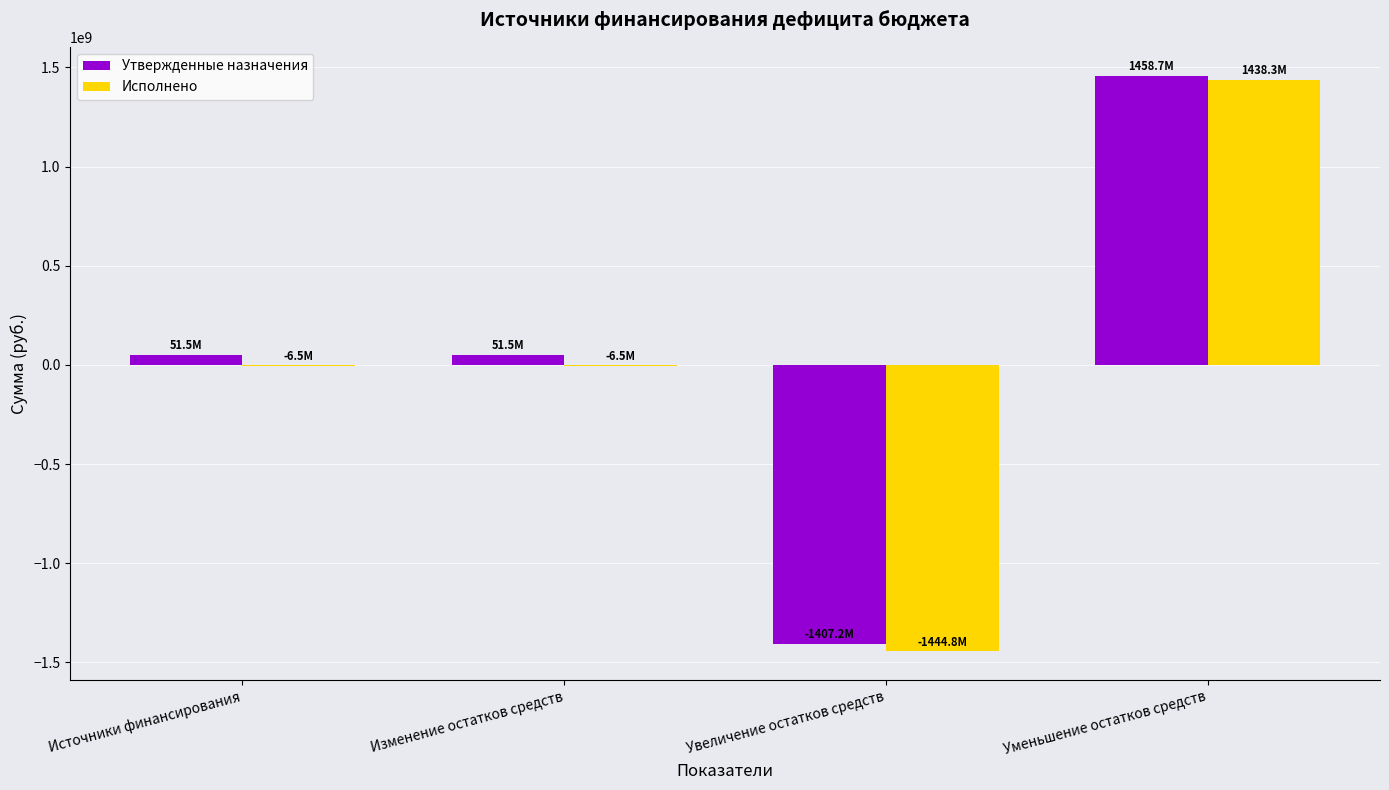

What are all the series names shown in the legend?

Утвержденные назначения, Исполнено